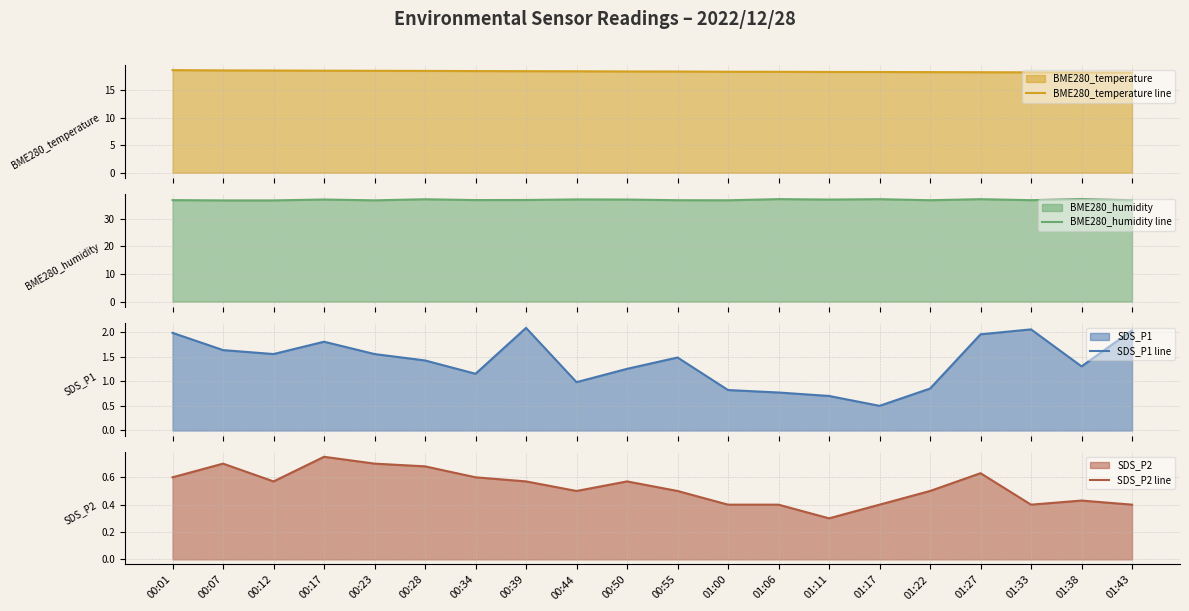

Reading left to right, list all the values displayed in this chart.

BME280_temperature line: 00:01=18.6	00:07=18.6	00:12=18.6	00:17=18.5	00:23=18.5	00:28=18.5	00:34=18.5	00:39=18.4	00:44=18.4	00:50=18.4	00:55=18.4	01:00=18.3	01:06=18.3	01:11=18.3	01:17=18.3	01:22=18.3	01:27=18.2	01:33=18.2	01:38=18.2	01:43=18.2
BME280_humidity line: 00:01=36.7	00:07=36.6	00:12=36.6	00:17=36.9	00:23=36.6	00:28=37.0	00:34=36.7	00:39=36.7	00:44=36.9	00:50=36.9	00:55=36.6	01:00=36.6	01:06=37.0	01:11=36.9	01:17=37.0	01:22=36.6	01:27=37.0	01:33=36.7	01:38=37.1	01:43=36.6
SDS_P1 line: 00:01=2.0	00:07=1.6	00:12=1.6	00:17=1.8	00:23=1.6	00:28=1.4	00:34=1.1	00:39=2.1	00:44=1.0	00:50=1.2	00:55=1.5	01:00=0.8	01:06=0.8	01:11=0.7	01:17=0.5	01:22=0.8	01:27=1.9	01:33=2.0	01:38=1.3	01:43=2.0
SDS_P2 line: 00:01=0.6	00:07=0.7	00:12=0.6	00:17=0.8	00:23=0.7	00:28=0.7	00:34=0.6	00:39=0.6	00:44=0.5	00:50=0.6	00:55=0.5	01:00=0.4	01:06=0.4	01:11=0.3	01:17=0.4	01:22=0.5	01:27=0.6	01:33=0.4	01:38=0.4	01:43=0.4